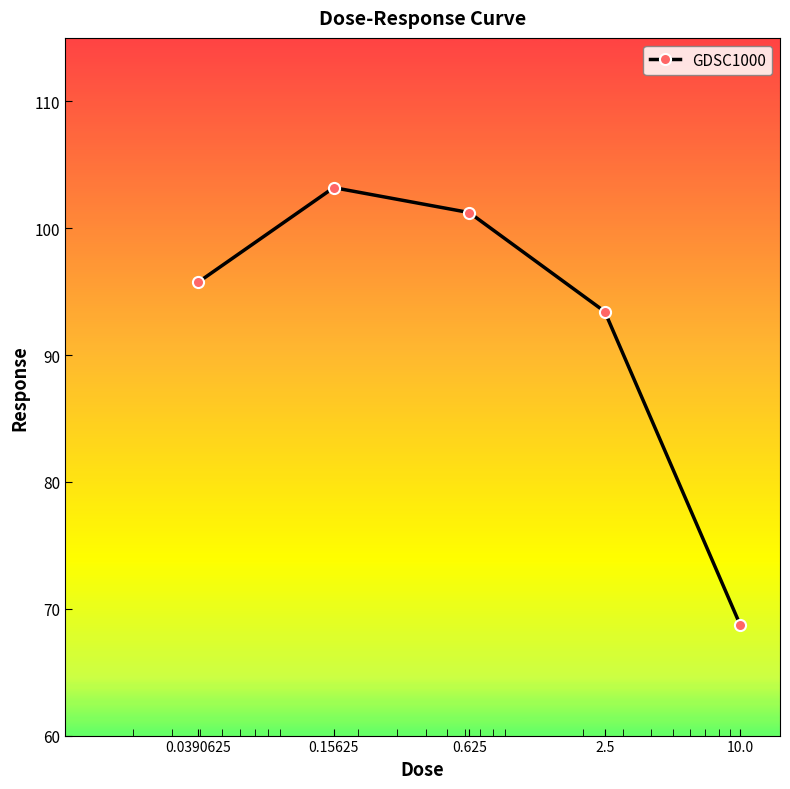

What is the value of the 3rd point from the left?

101.2